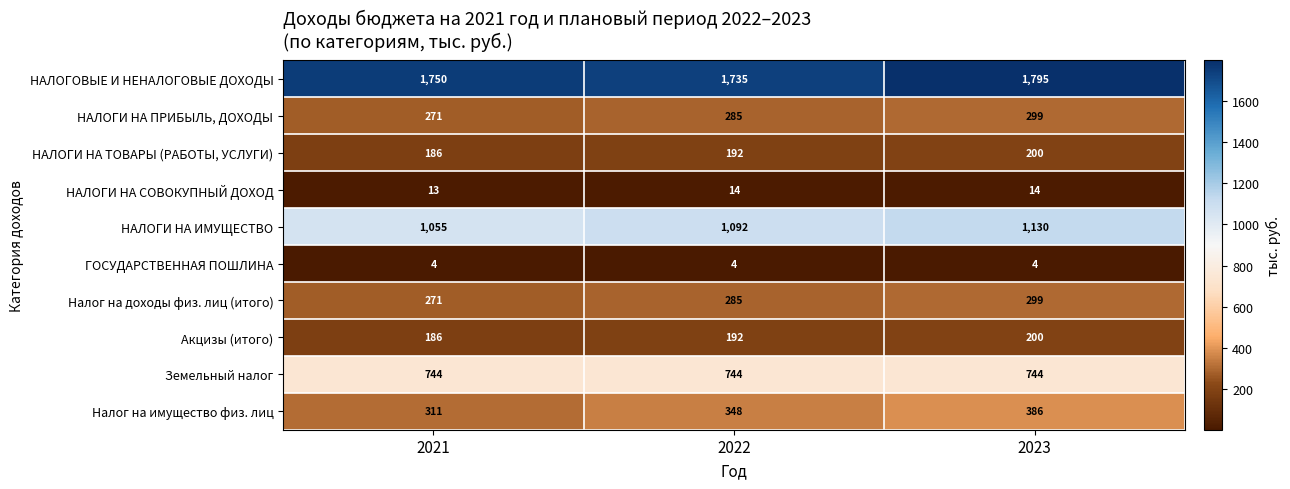

Is it true that Акцизы (итого) equals 275 at 2021?

False